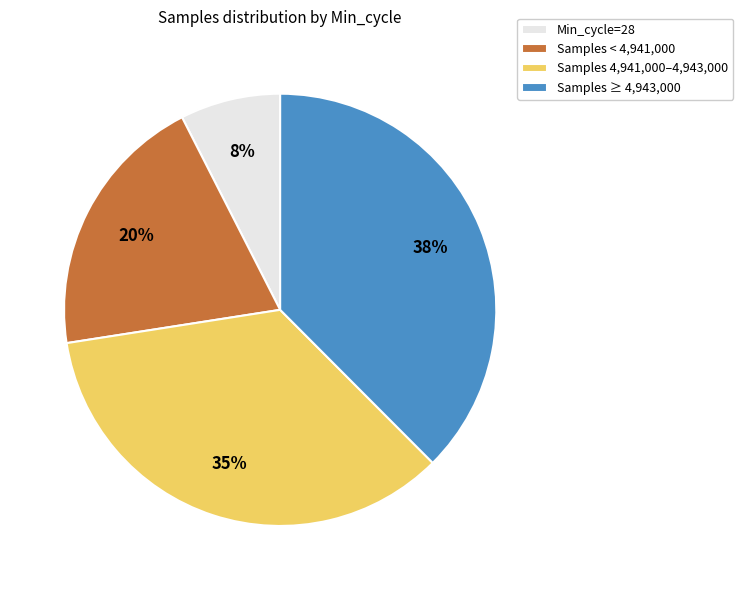

Is it true that Samples ≥ 4,943,000 is 48% of the pie?

False